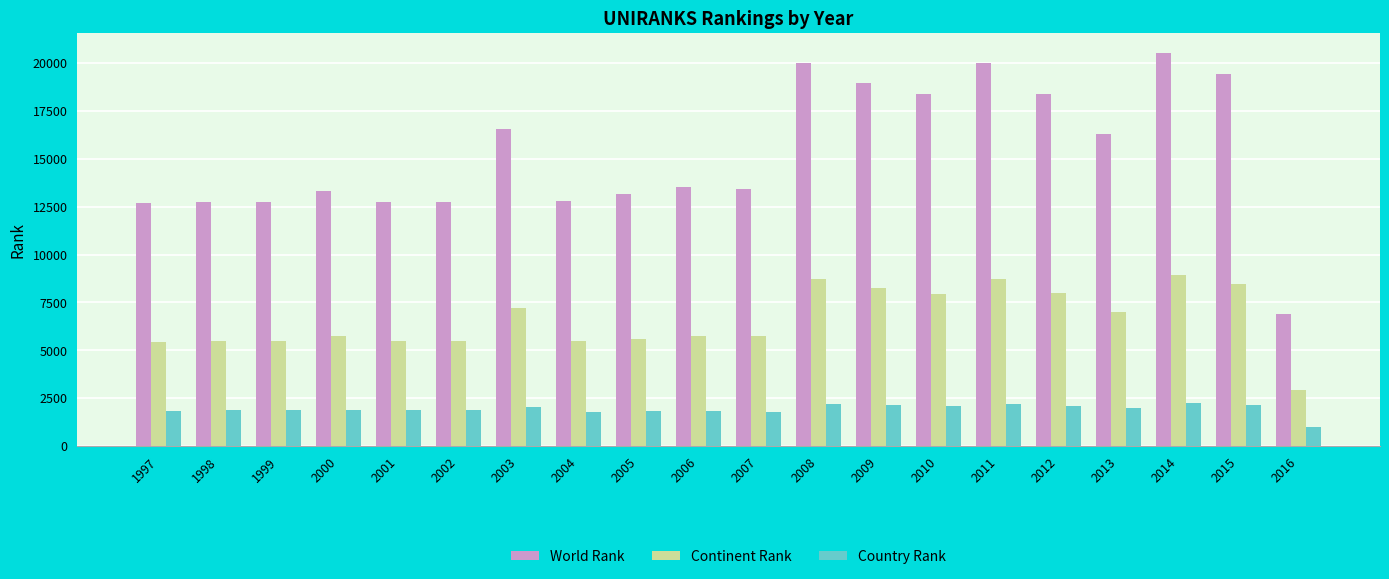

What is the greatest value displayed?

20542